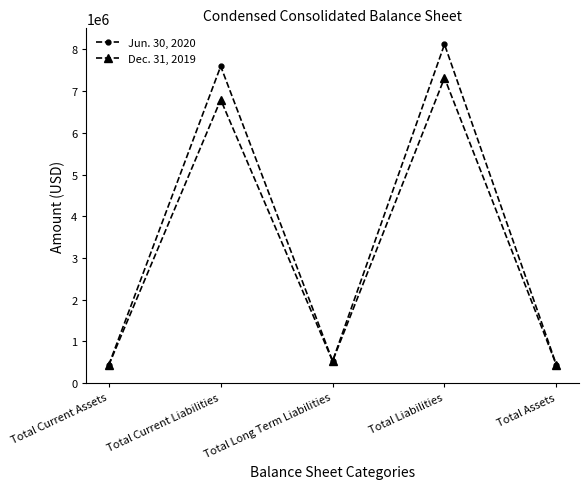

At which label is Jun. 30, 2020 closest to 4277960?

Total Current Liabilities